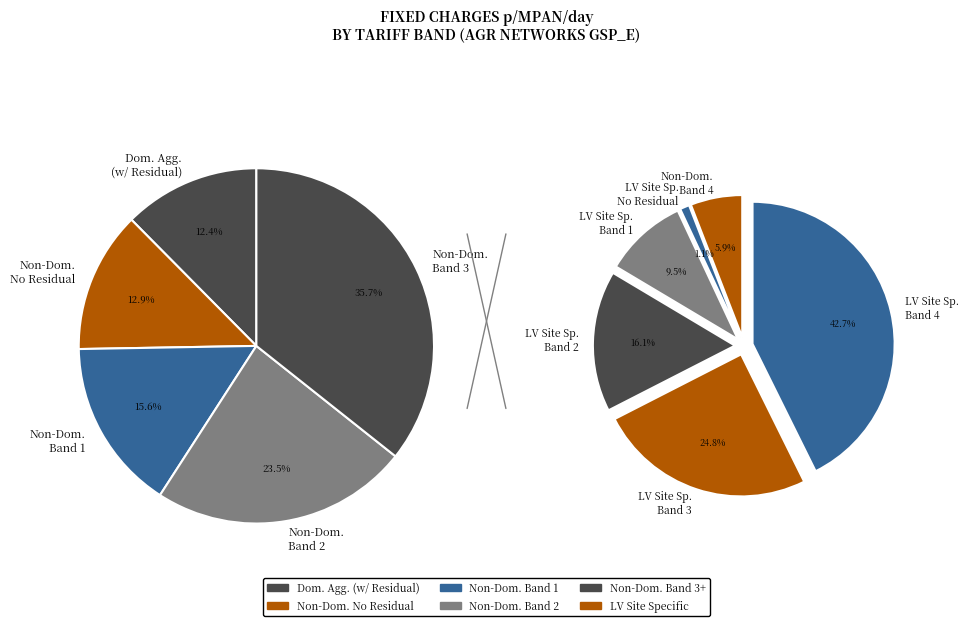

Is LV Site Specific Band 1 the majority of the pie?

No